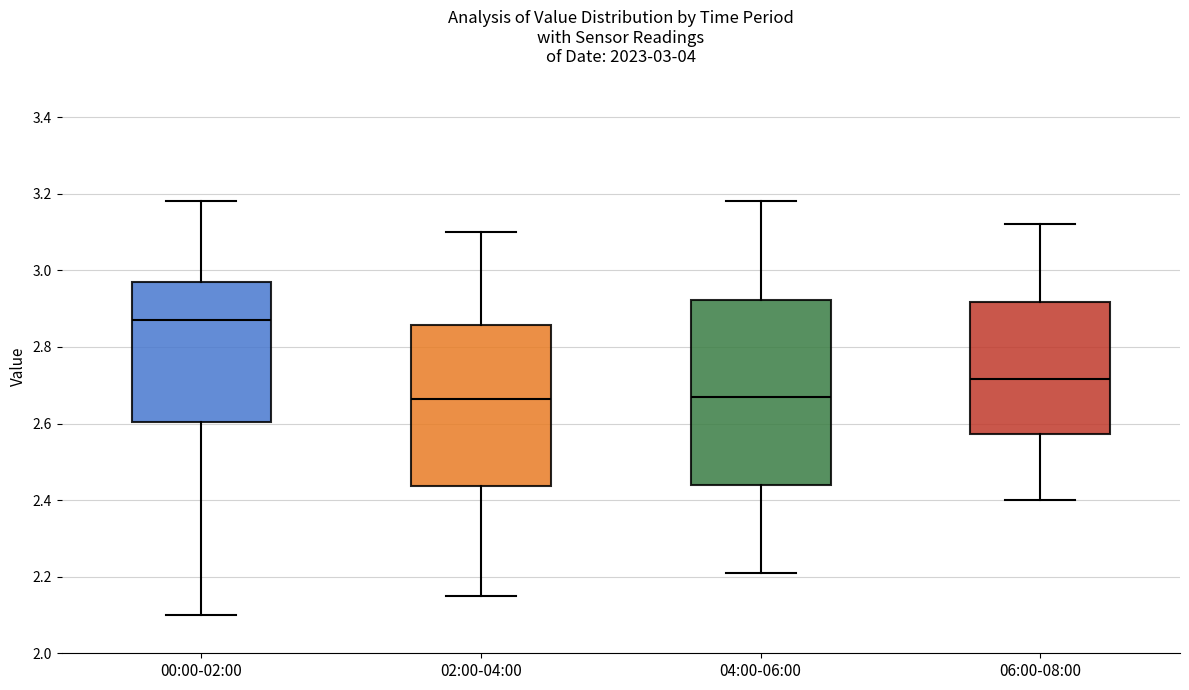

Comparing the boxes themselves (not the whiskers), which one is the tallest?

04:00-06:00